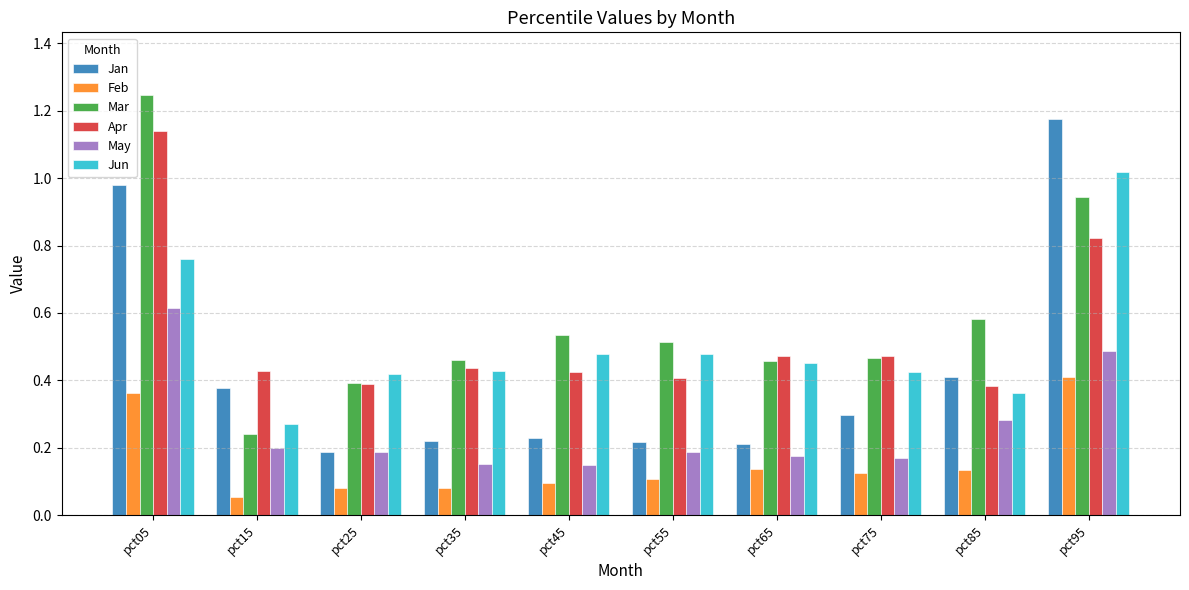

Is it true that Feb equals 0.3 at pct95?

False